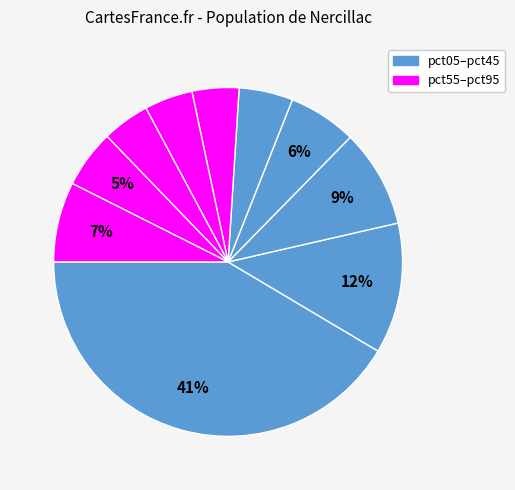

How many slices are in this pie chart?

10